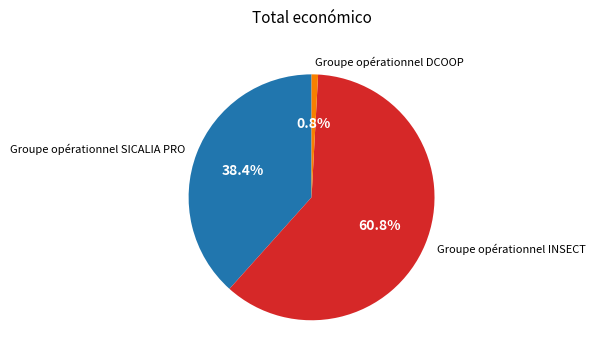

How many slices are in this pie chart?

3